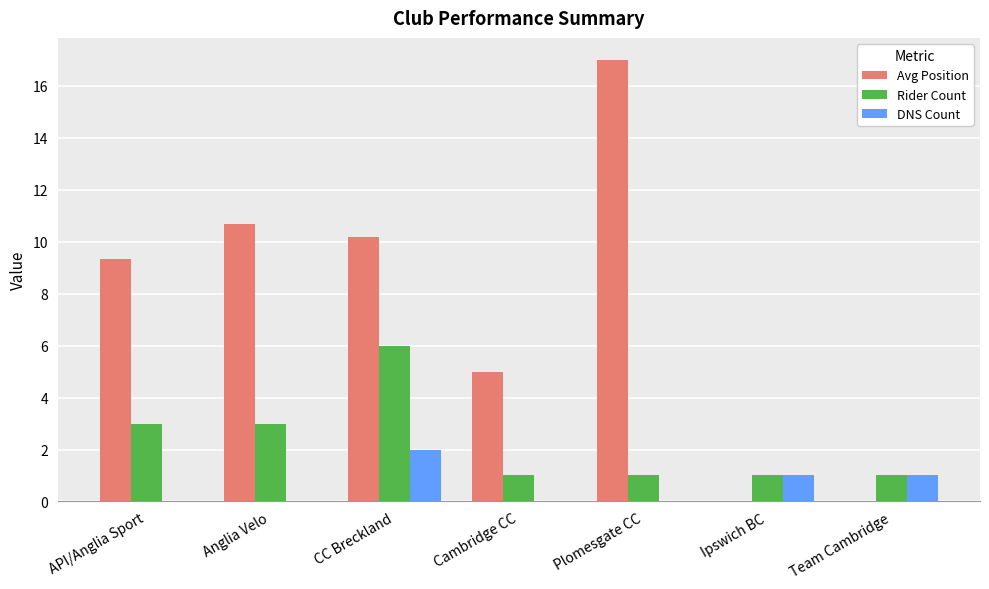

What is the sum of all DNS Count values?

4.0